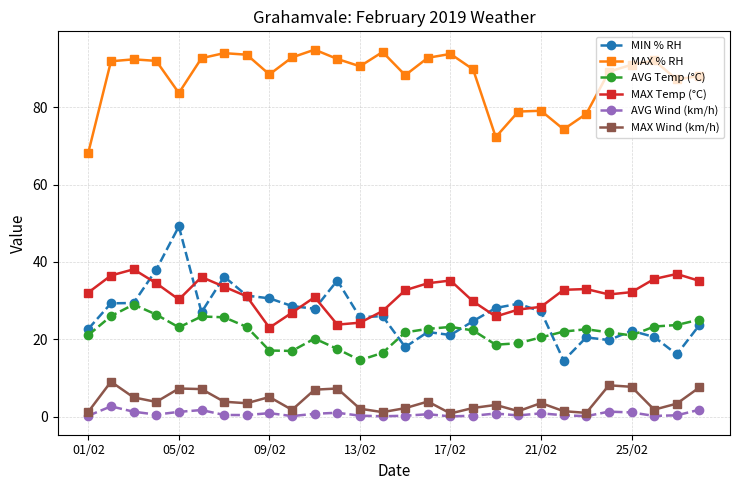

What is the minimum value shown in the chart?

0.1